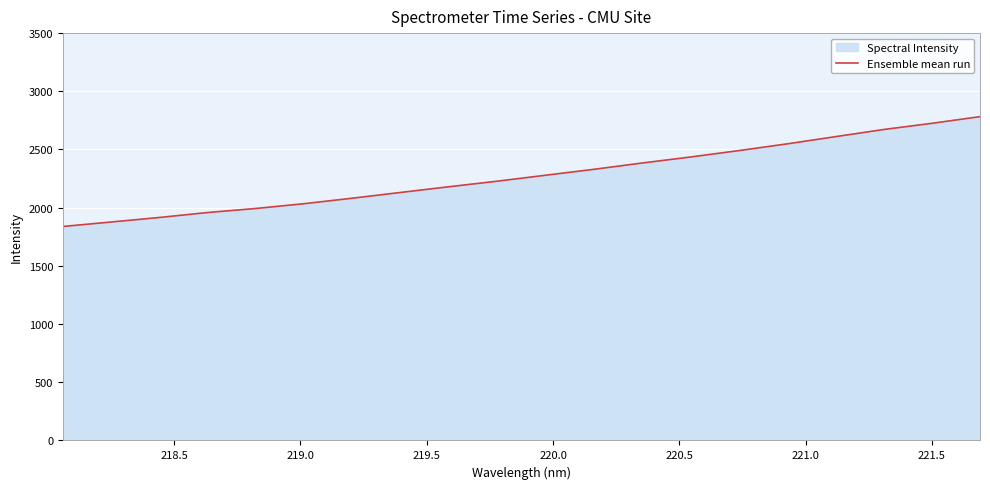

What is the minimum value shown in the chart?

1838.5